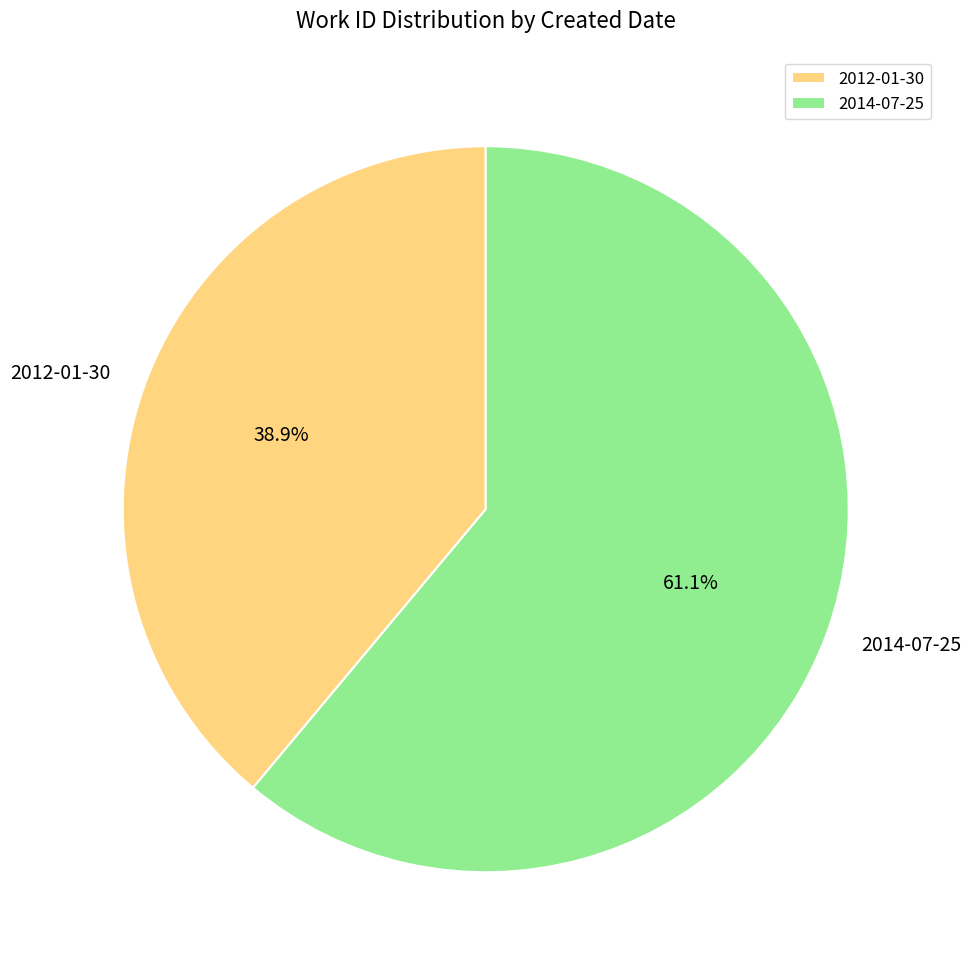

What percentage do 2014-07-25 and 2012-01-30 together represent?

100.0%